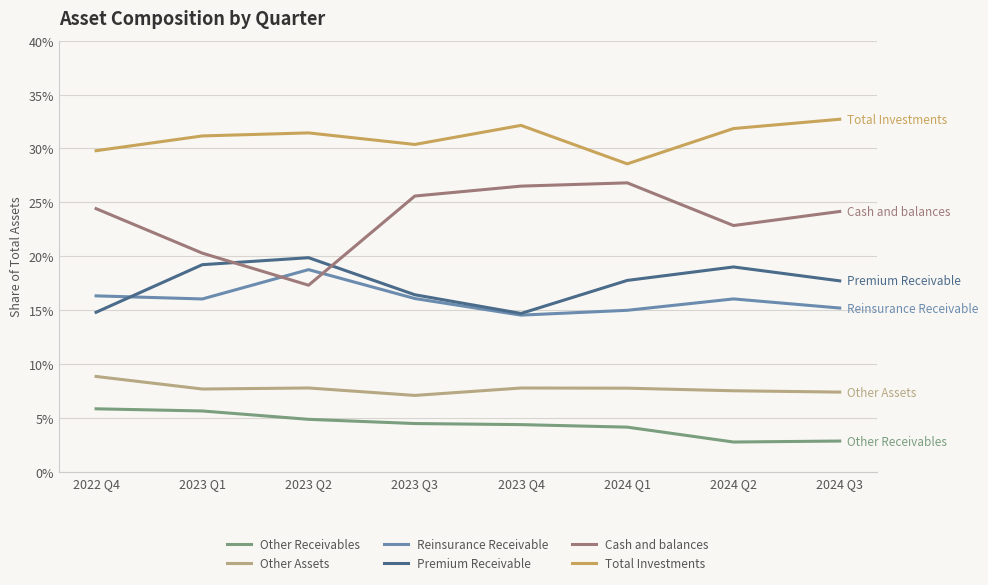

At 2023 Q3, list the series in order from smallest to largest.

Other Receivables, Other Assets, Reinsurance Receivable, Premium Receivable, Cash and balances, Total Investments